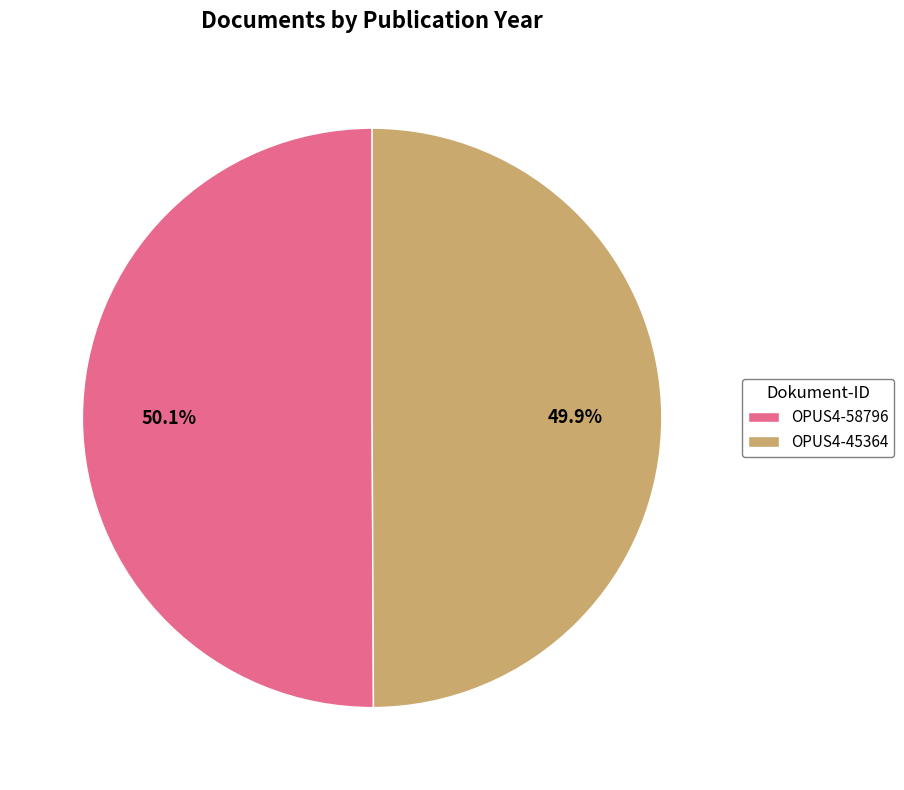

How many segments does this pie chart have?

2